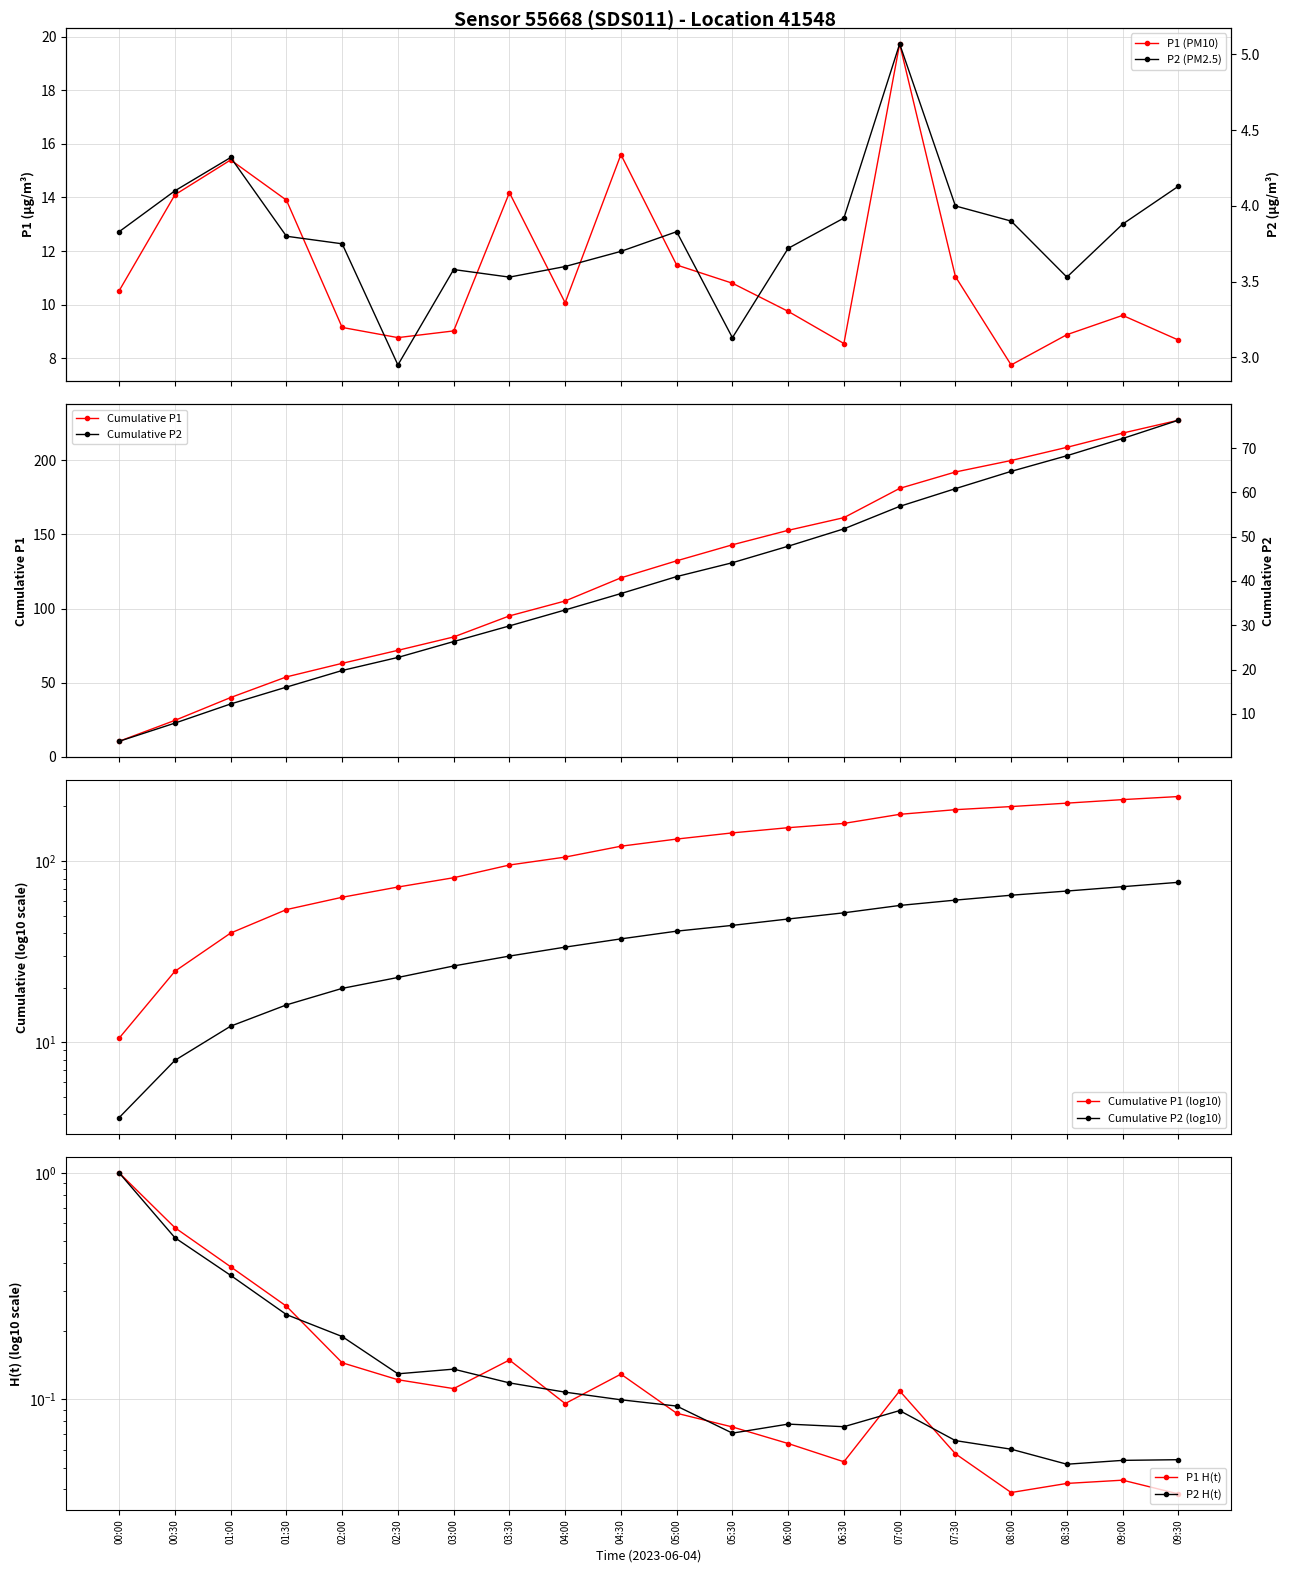

In P1, how many points are lower than both neighbors (excluding endpoints)?

4